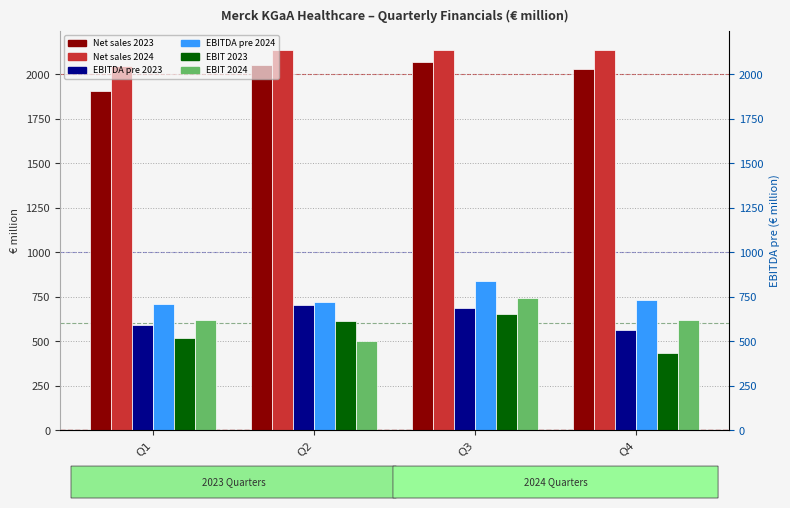

What is the value of the EBITDA pre 2023 bar at the 3rd from the left?

685.4